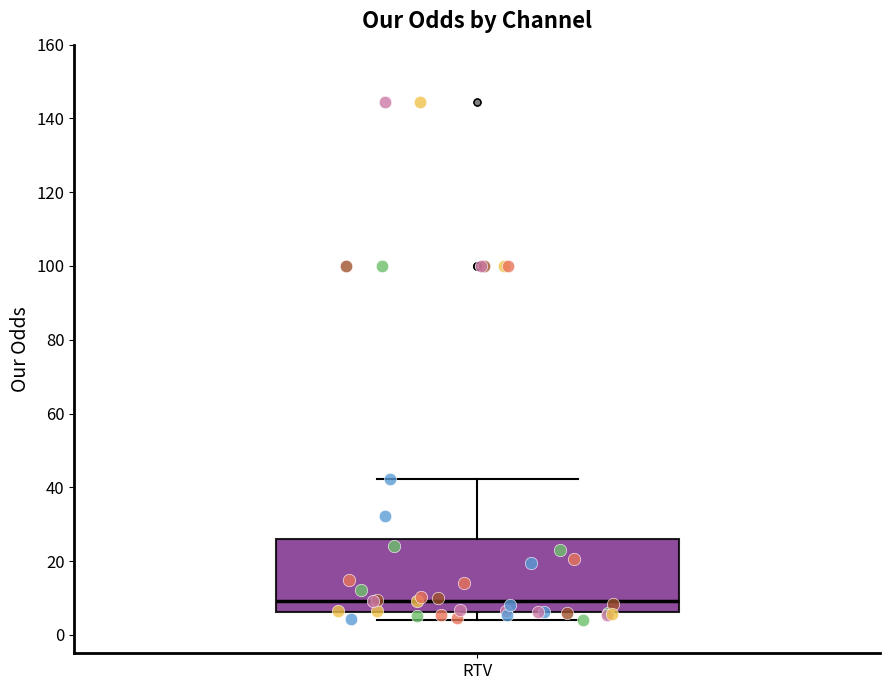

Where does the median line of the box for RTV sit on the y-axis? The values are not printed on the chart, so give them approximately, as read against the axis.

10